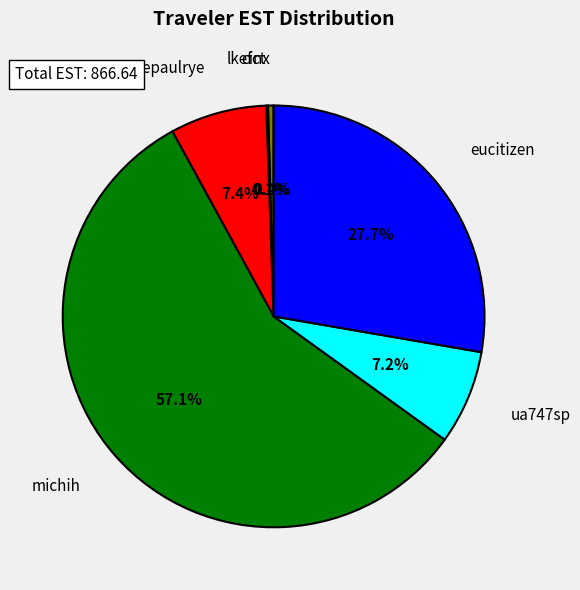

Combined, do lkefct and michih account for over 50%?

Yes